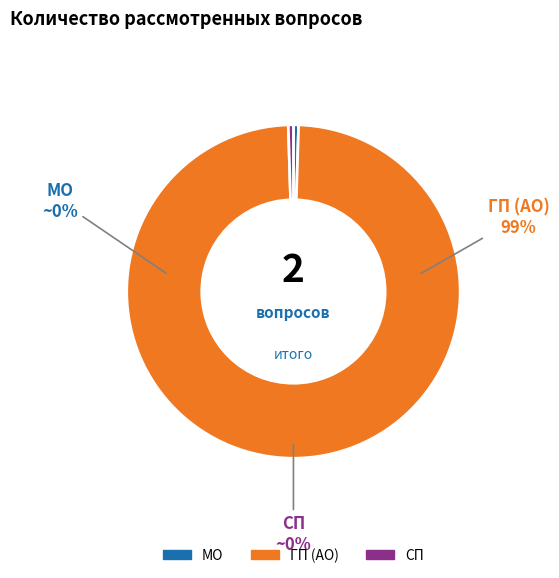

Count the number of slices in the pie.

3